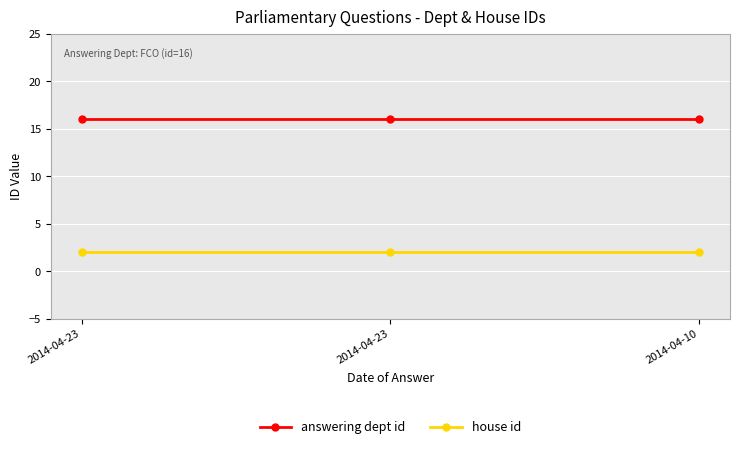

At 2014-04-23, list the series in order from smallest to largest.

house id, answering dept id